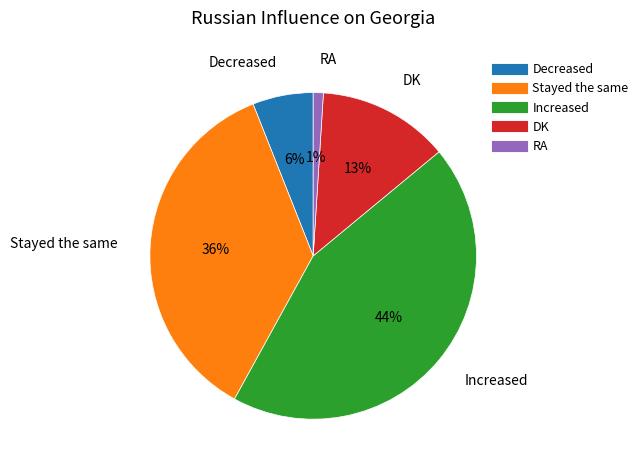

Which slice is the smallest?

RA